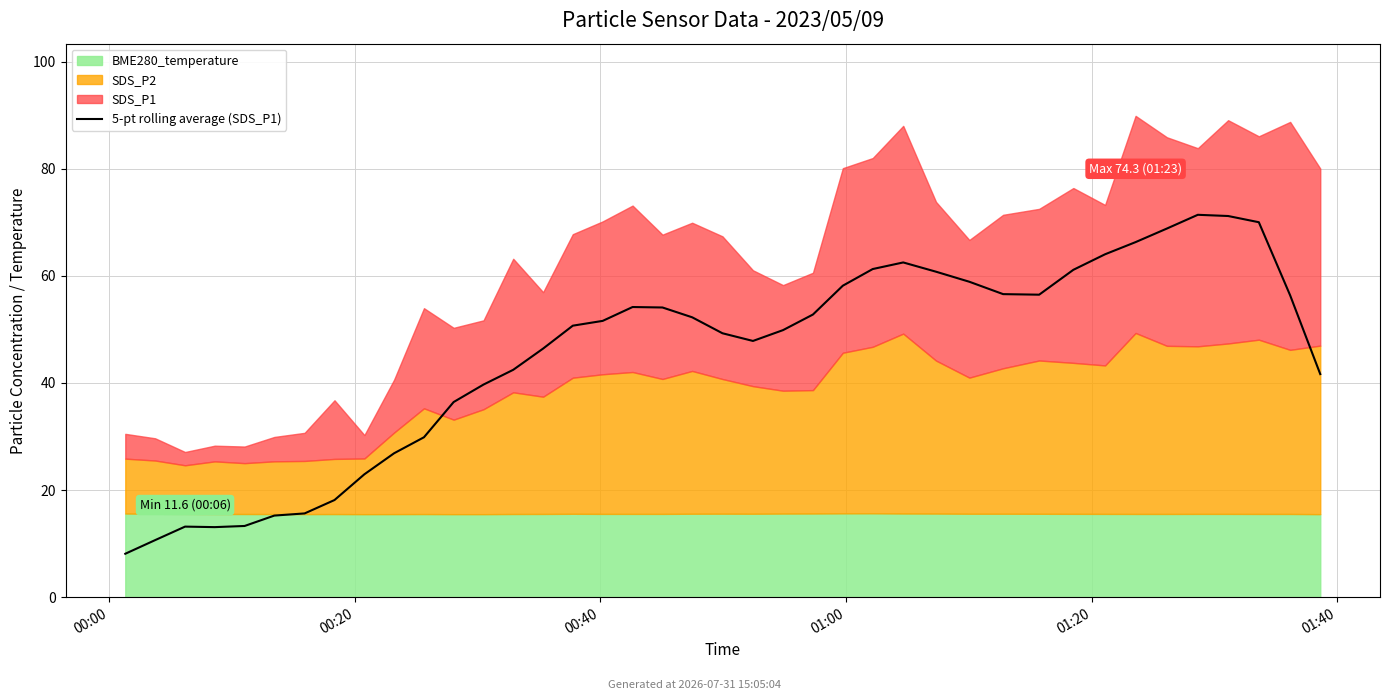

How many points are lower than both their immediate neighbors (excluding endpoints)?

3